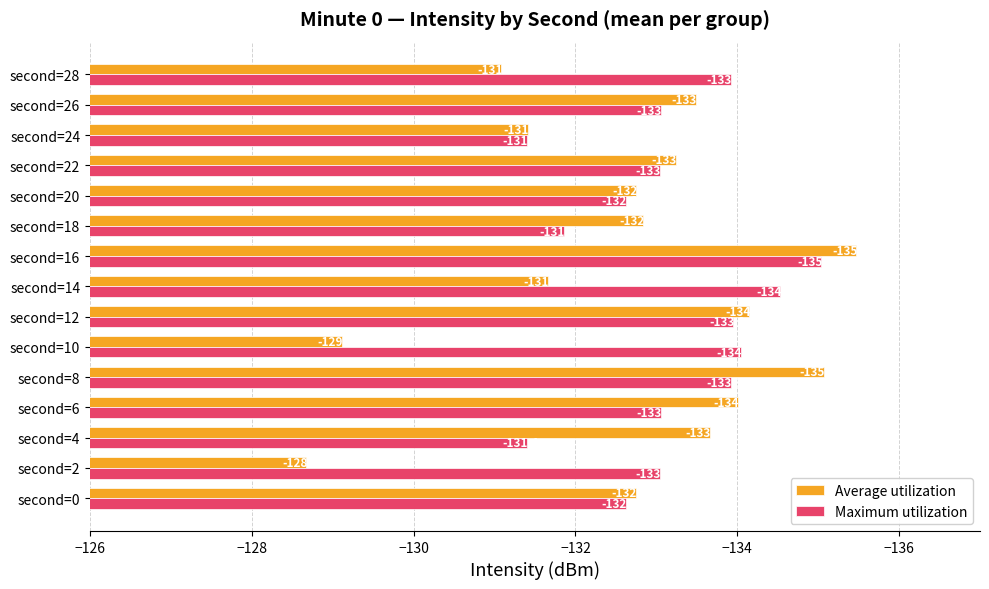

Which series has the widest spread of values?

Average utilization